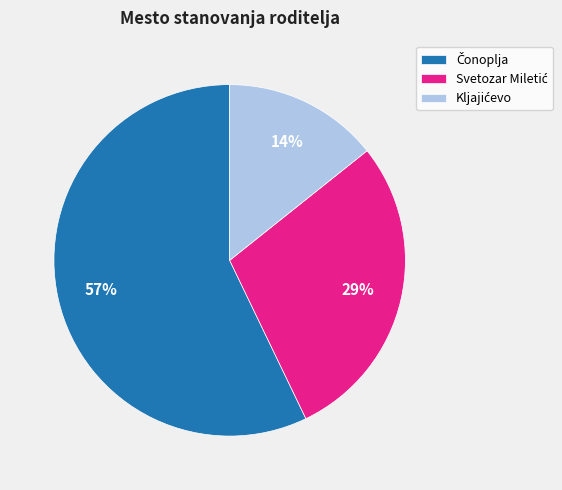

To the nearest percent, what is the difference between the largest and smallest slice percentages?

43%